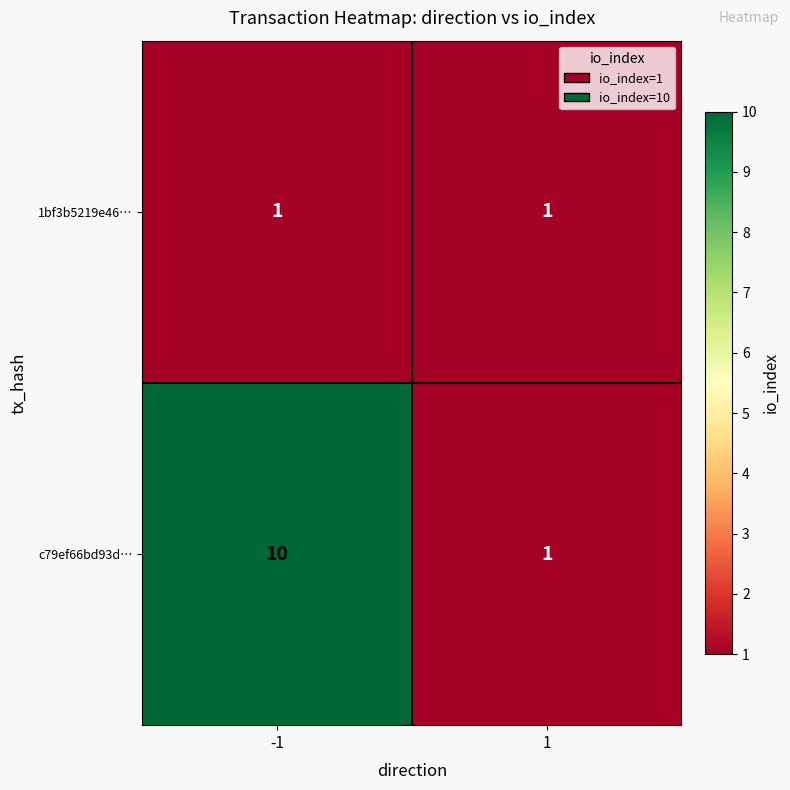

Count the number of categories in the chart.

2